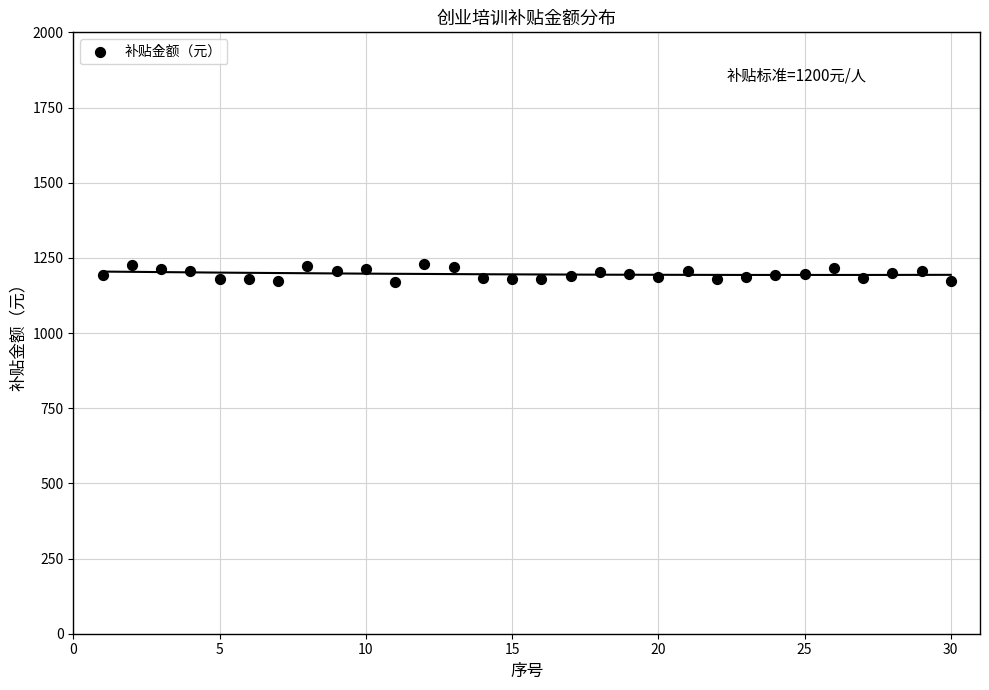

What is the range of X values (max minus min)?

29.0